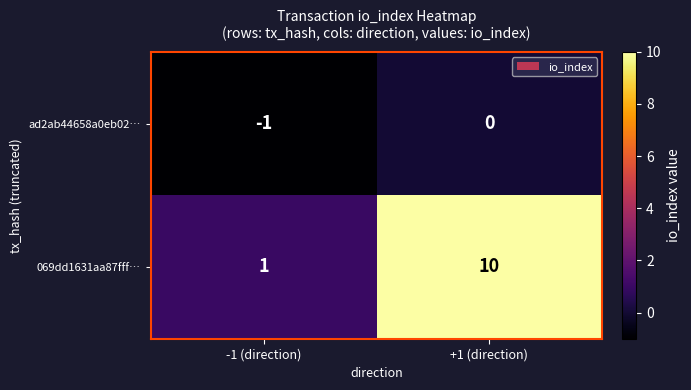

At which label does 069dd1631aa87fff… reach its minimum?

-1 (direction)